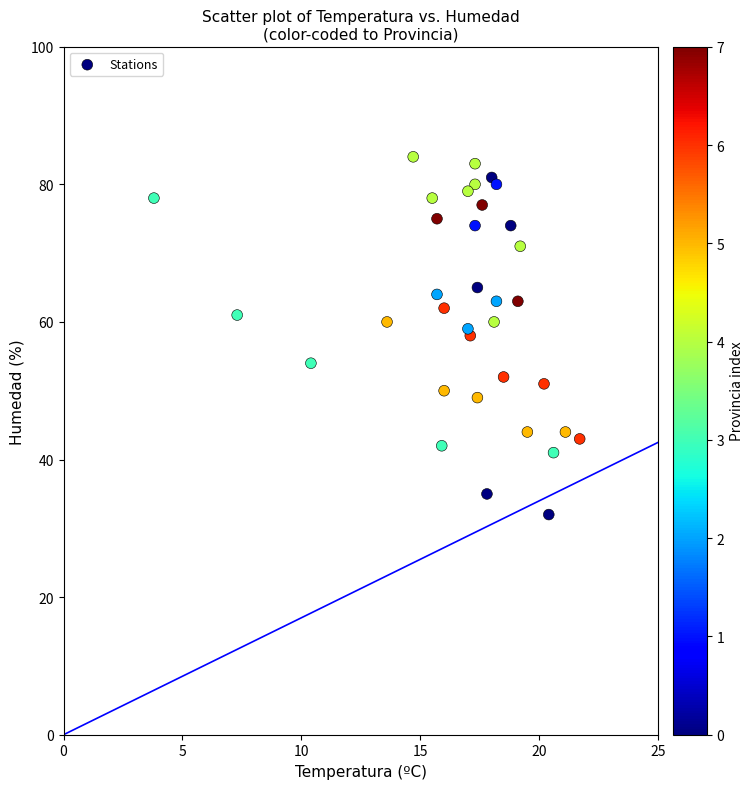

What is the range of Y values (max minus min)?

52